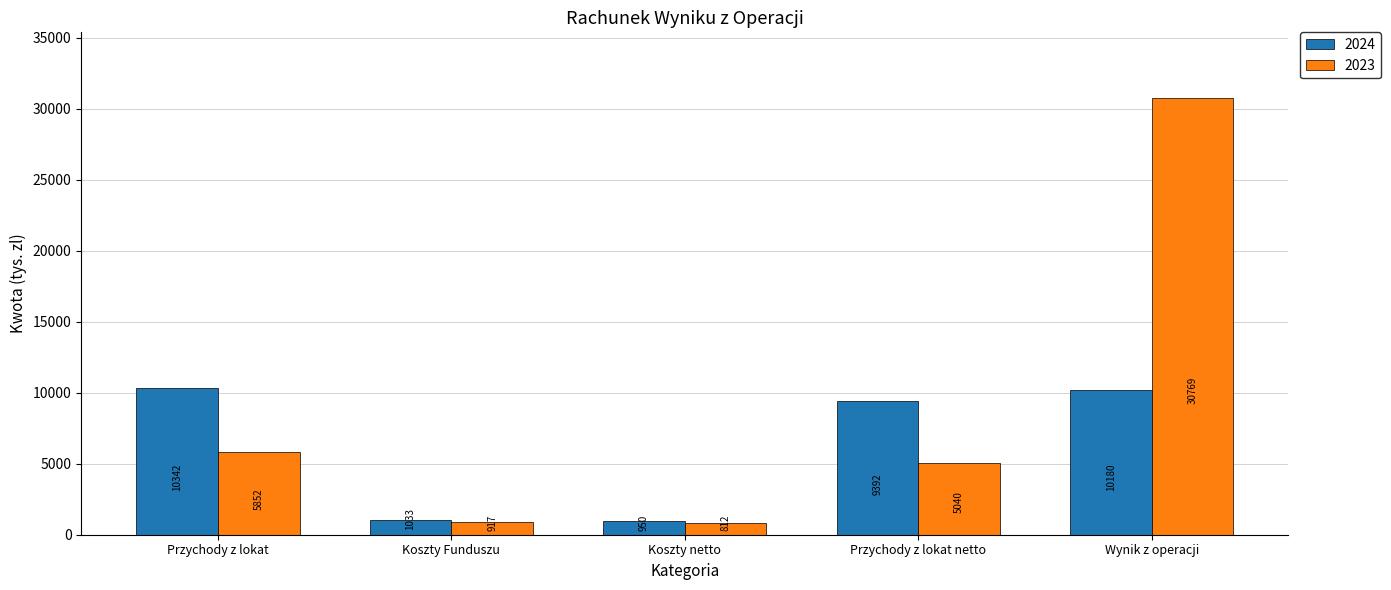

Reading left to right, list all the values displayed in this chart.

2024: 10342	1033	950	9392	10180
2023: 5852	917	812	5040	30769